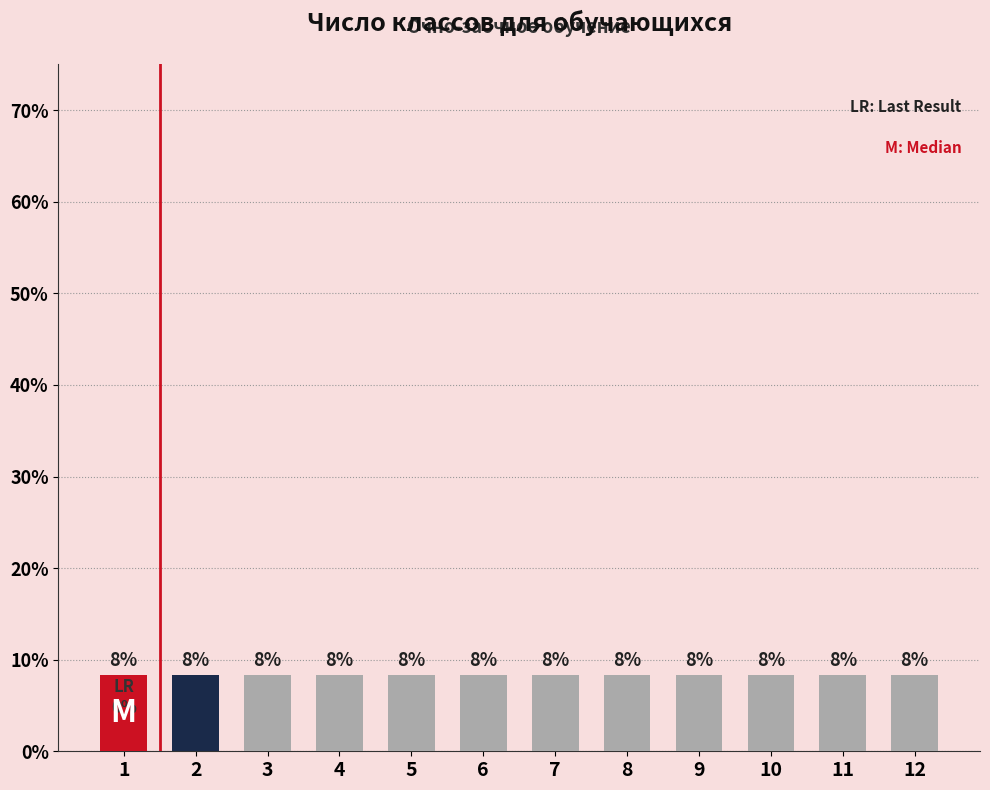

Rank the categories by value from lowest to highest.

1, 2, 3, 4, 5, 6, 7, 8, 9, 10, 11, 12